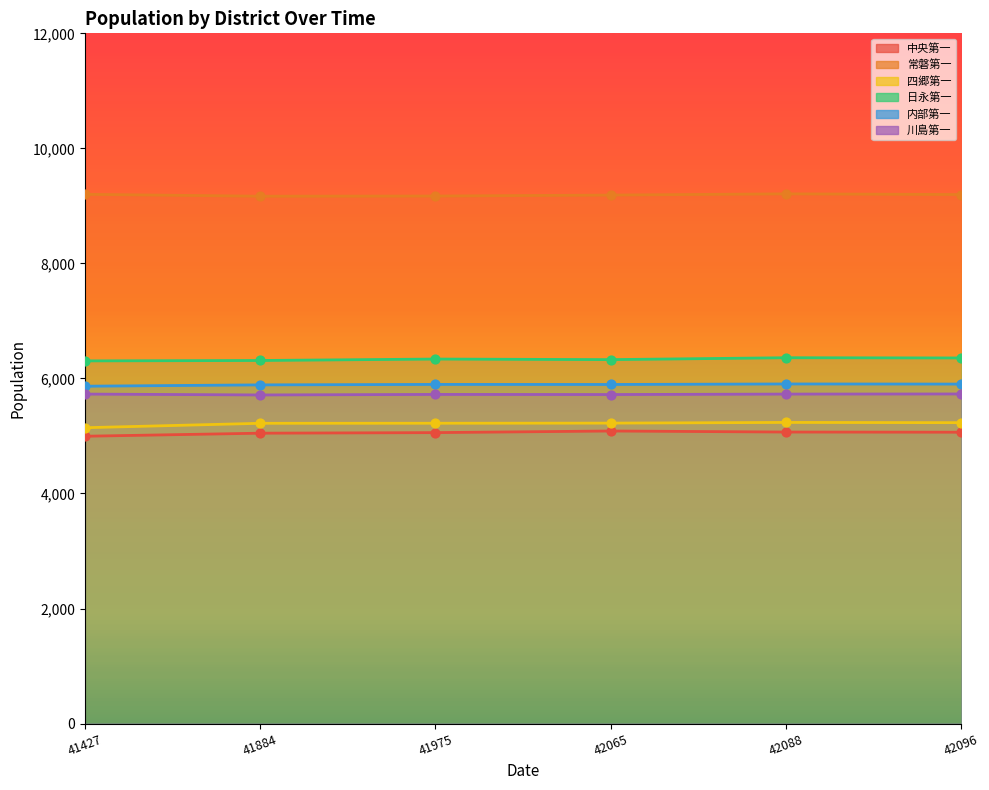

Which series has the largest total across all categories?

常磐第一